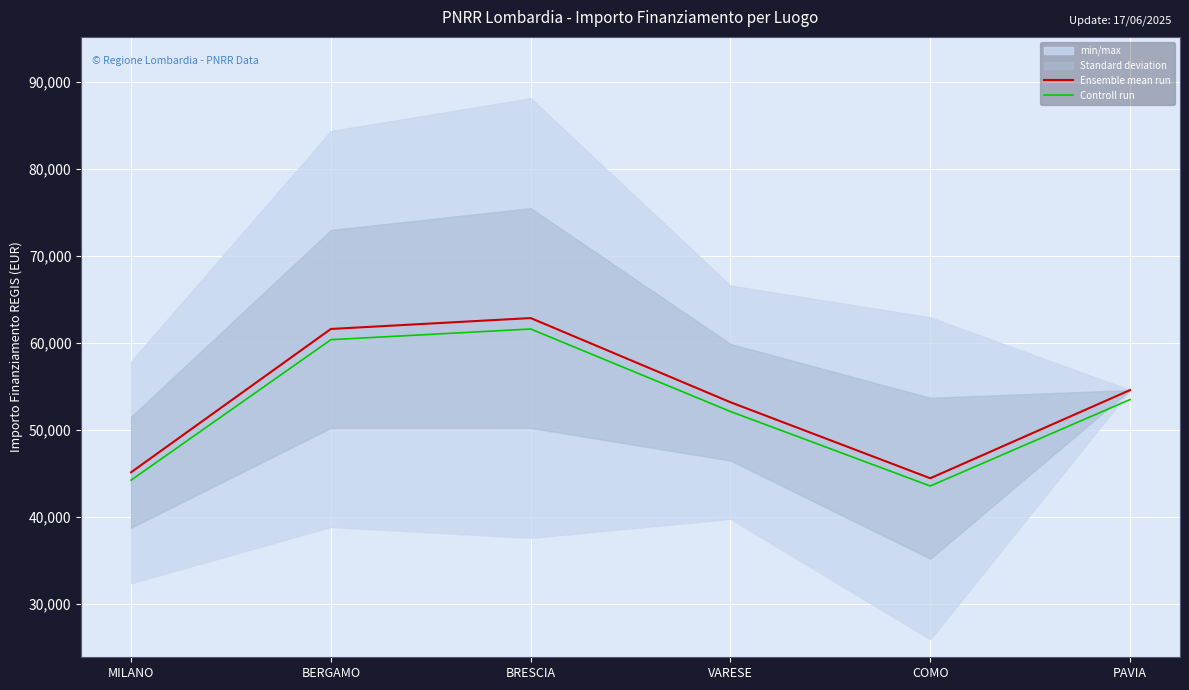

The Controll run series shows 43559.1 at COMO. True or false?

True